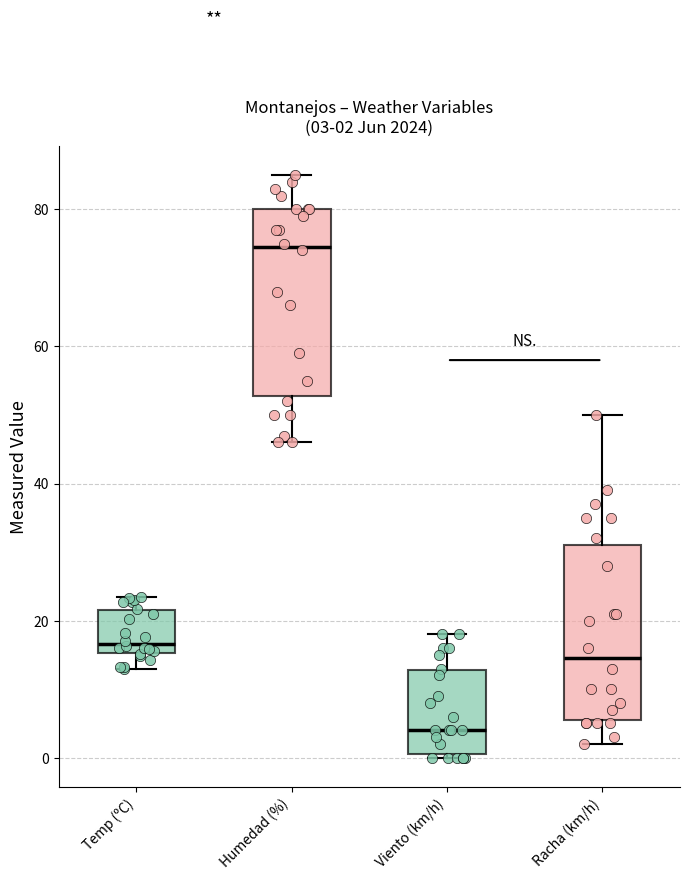

Which box's median line is the lowest?

Viento (km/h)